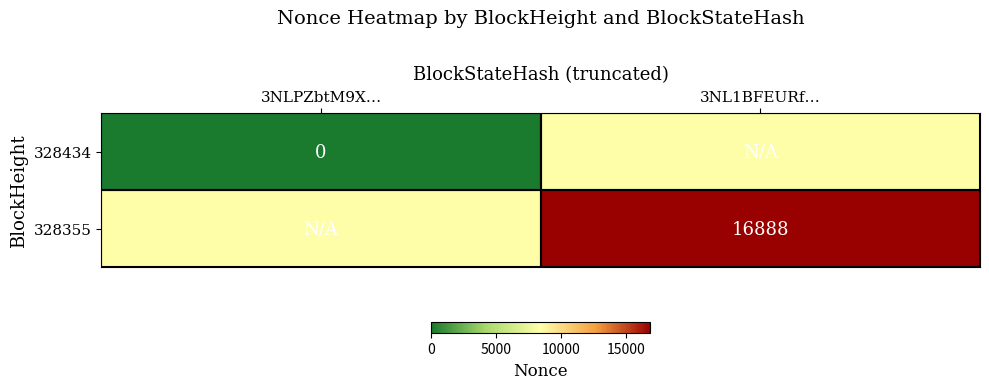

The 328355 series shows 29918 at 3NL1BFEURf…. True or false?

False